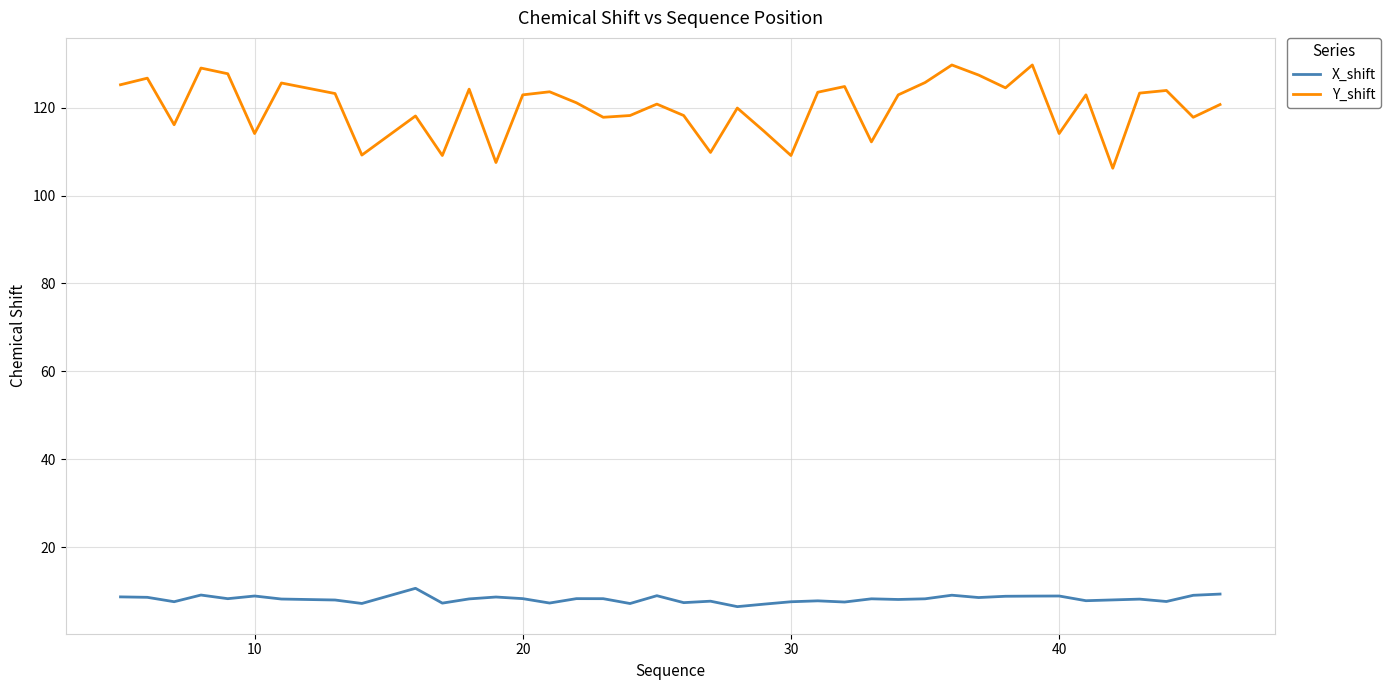

What is the greatest value displayed?

129.7